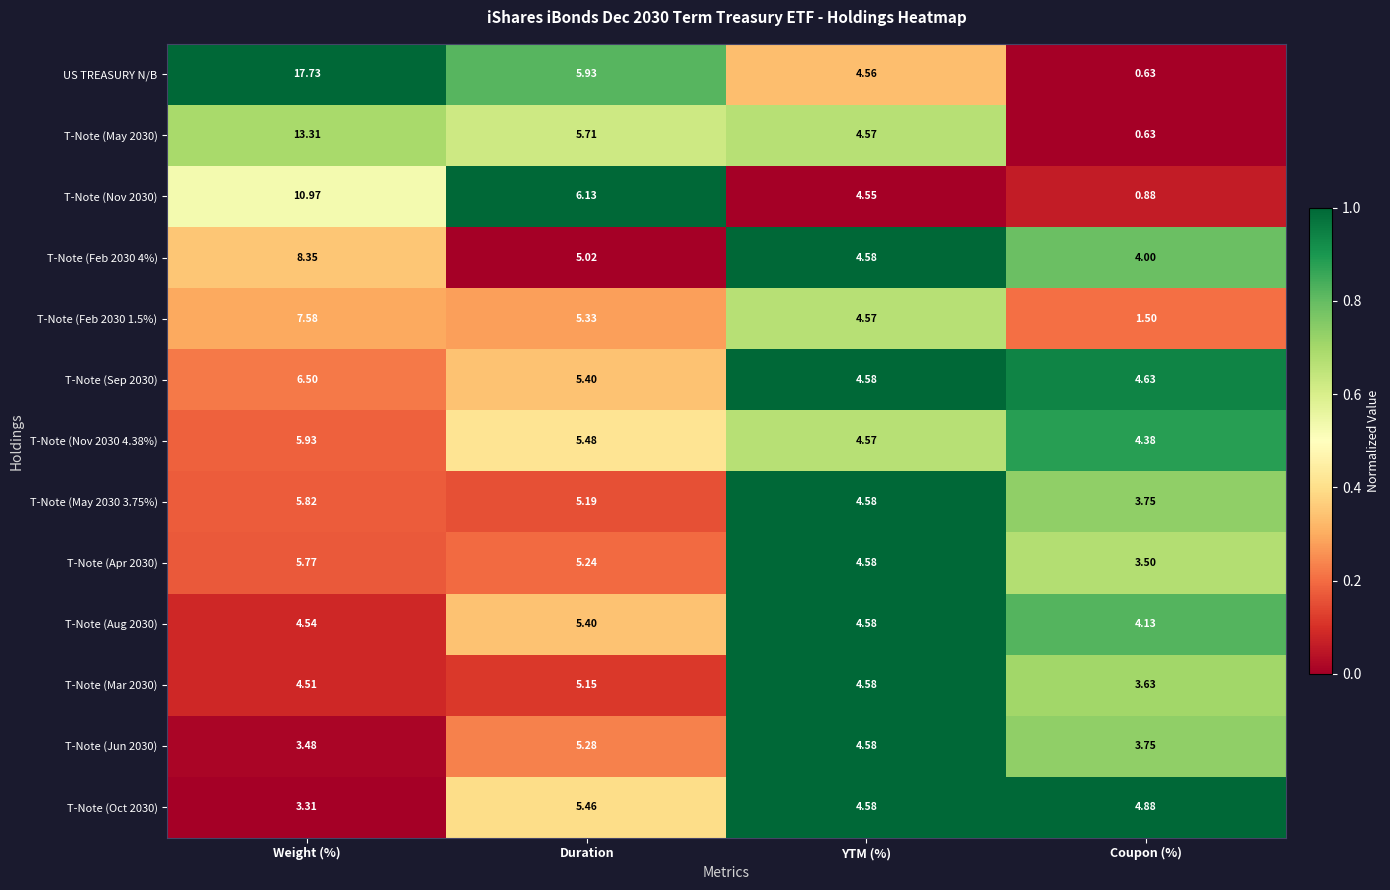

Which series has the largest range (max minus min)?

US TREASURY N/B